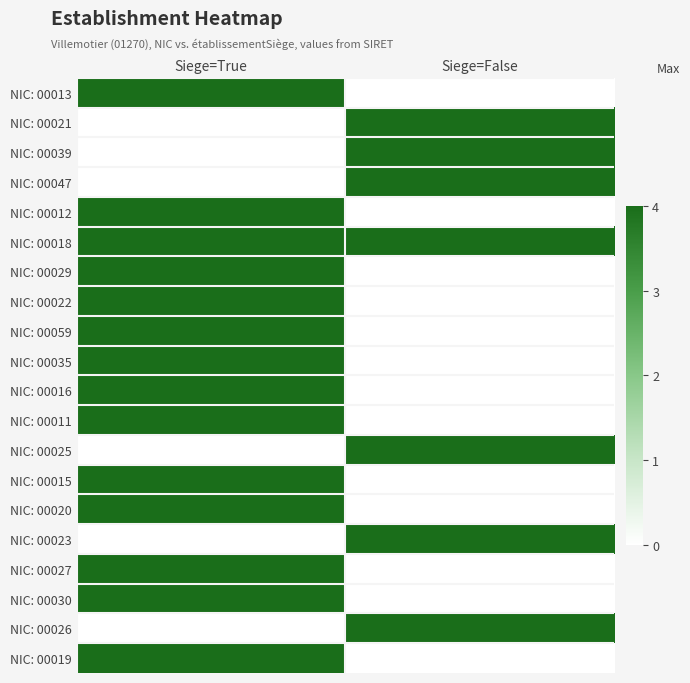

List the series in order of their peak value, highest first.

NIC: 00013, NIC: 00021, NIC: 00039, NIC: 00047, NIC: 00012, NIC: 00018, NIC: 00029, NIC: 00022, NIC: 00059, NIC: 00035, NIC: 00016, NIC: 00011, NIC: 00025, NIC: 00015, NIC: 00020, NIC: 00023, NIC: 00027, NIC: 00030, NIC: 00026, NIC: 00019